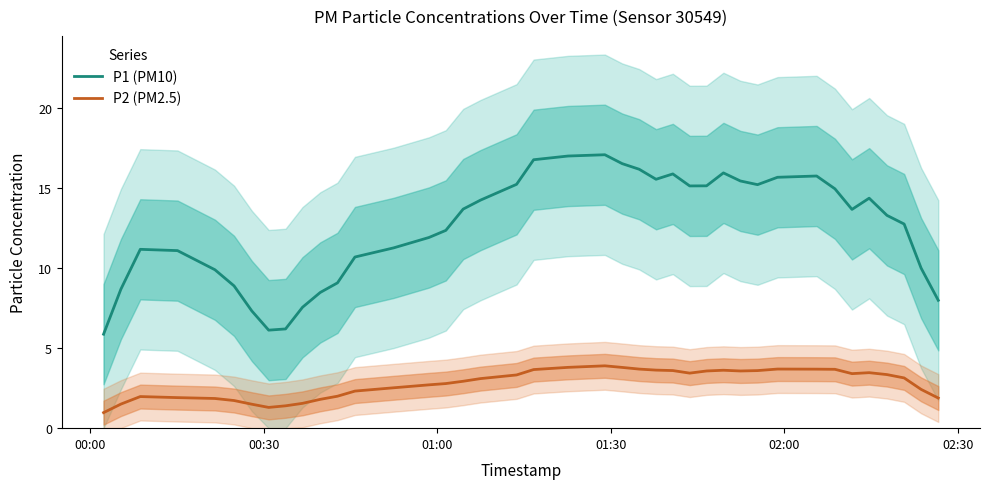

Reading left to right, transcribe all the data shown in this chart.

P1 (PM10): 5.9	8.7	11.2	11.1	9.9	8.9	7.3	6.1	6.2	7.6	8.5	9.1	10.7	11.3	11.9	12.4	13.7	14.2	15.2	16.8	17.0	17.1	16.5	16.2	15.5	15.9	15.1	15.1	15.9	15.4	15.2	15.7	15.8	15.0	13.7	14.4	13.3	12.8	10.0	8.0
P2 (PM2.5): 1.0	1.5	2.0	1.9	1.9	1.7	1.5	1.3	1.4	1.6	1.8	2.0	2.3	2.5	2.7	2.8	2.9	3.1	3.3	3.7	3.8	3.9	3.8	3.7	3.6	3.6	3.4	3.6	3.6	3.6	3.6	3.7	3.7	3.7	3.4	3.5	3.3	3.1	2.4	1.9